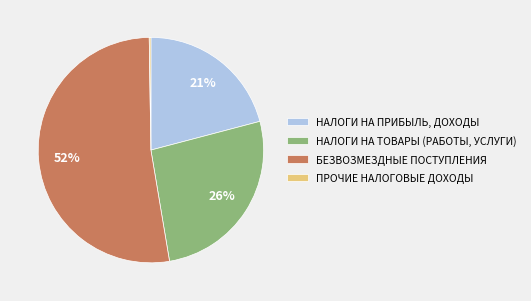

To the nearest percent, what is the average slice percentage?

25%